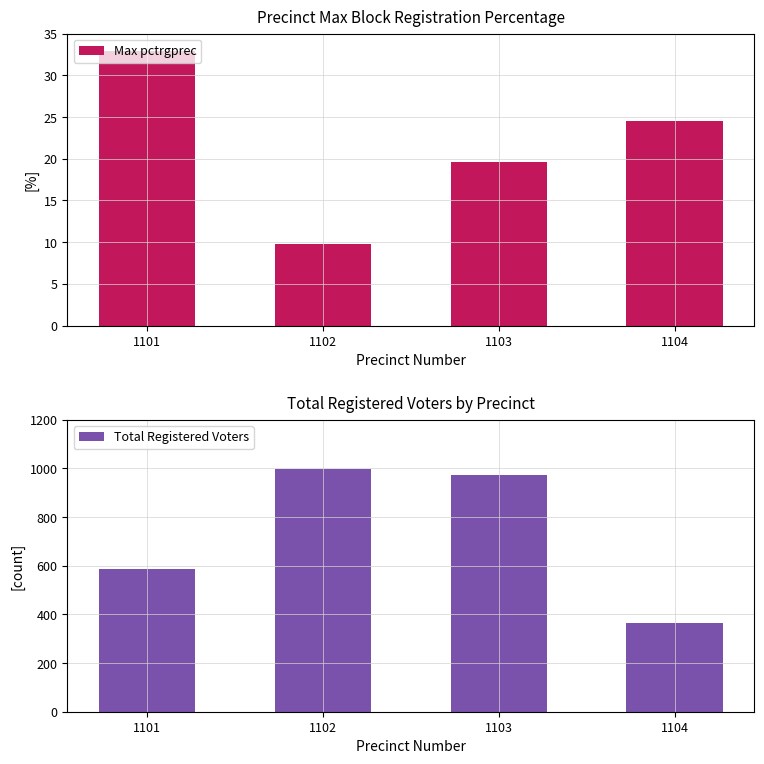

What are all the series names shown in the legend?

Max pctrgprec, Total Registered Voters